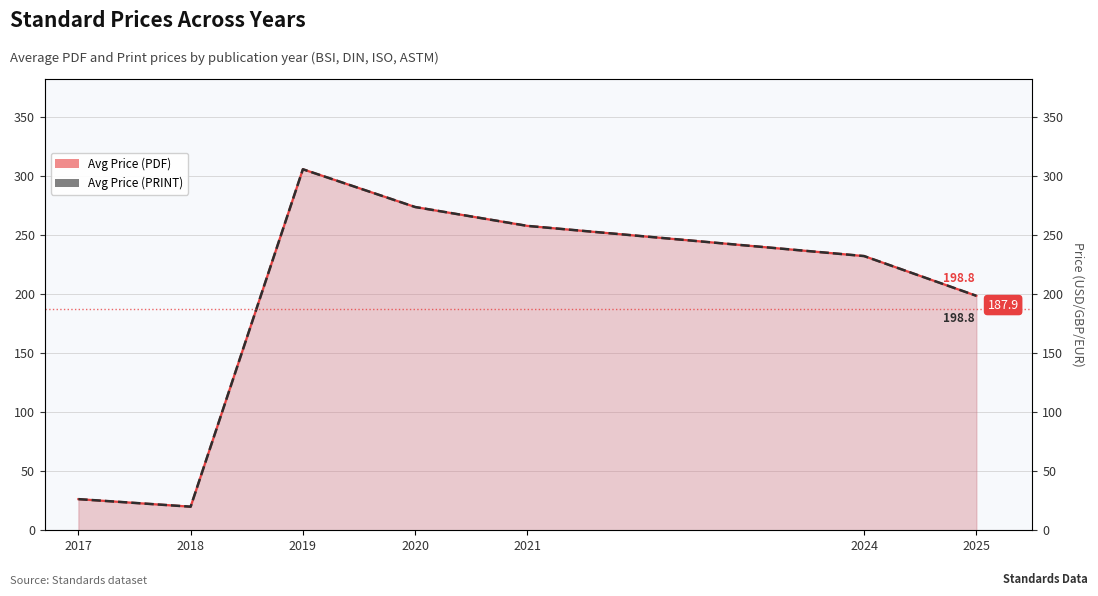

Is it true that Avg Price (PDF) equals 306.0 at 2019?

True